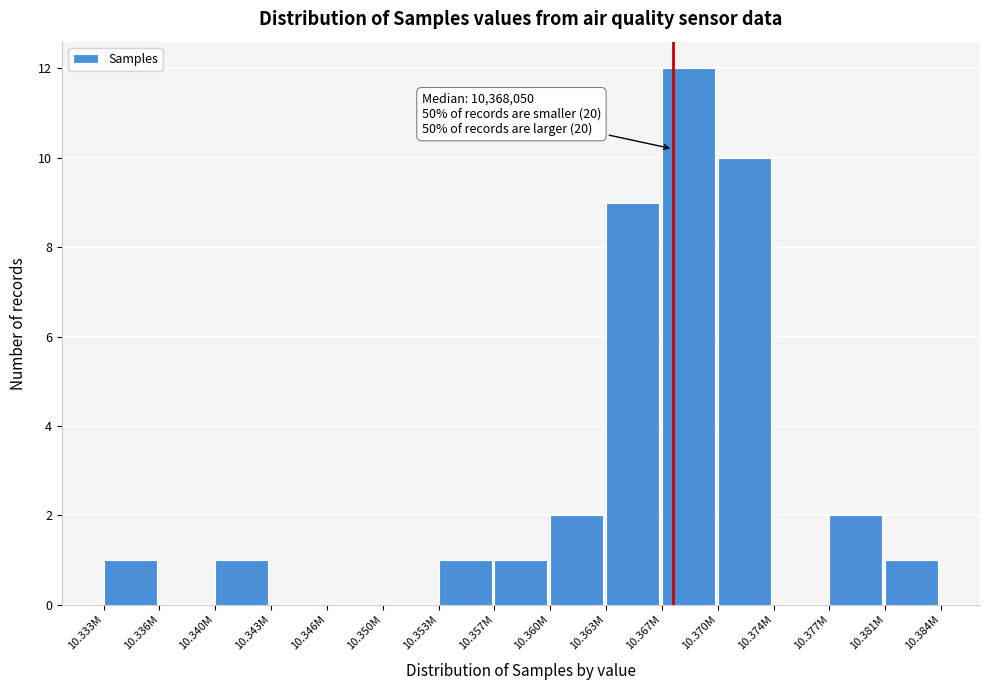

Reading right to left, list all the values displayed in this chart.

10.381M=1	10.377M=2	10.374M=0	10.370M=10	10.367M=12	10.363M=9	10.360M=2	10.357M=1	10.353M=1	10.350M=0	10.346M=0	10.343M=0	10.340M=1	10.336M=0	10.333M=1